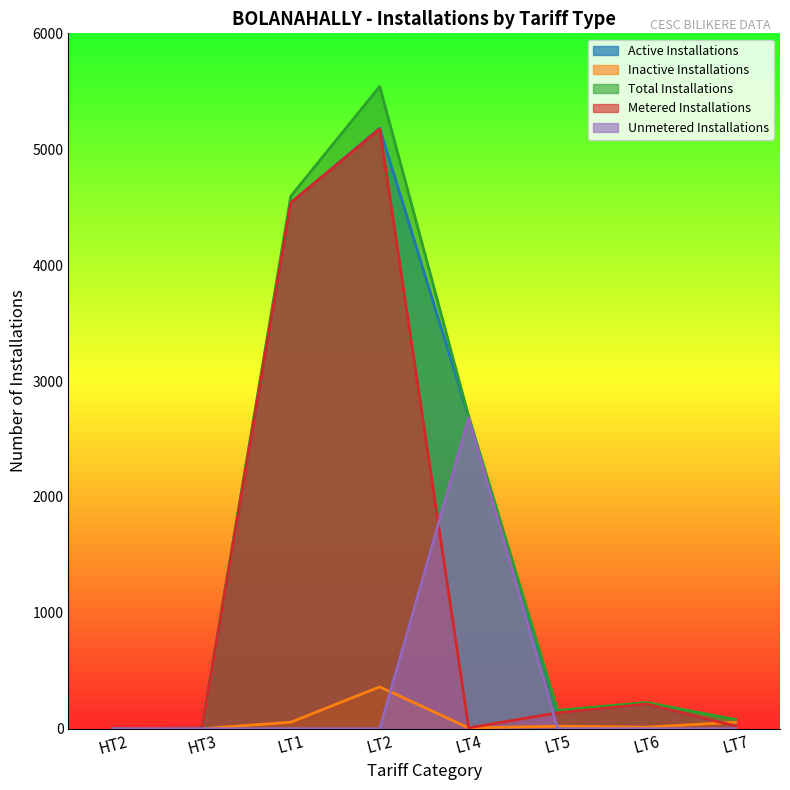

What is the maximum value for Metered Installations?

5175